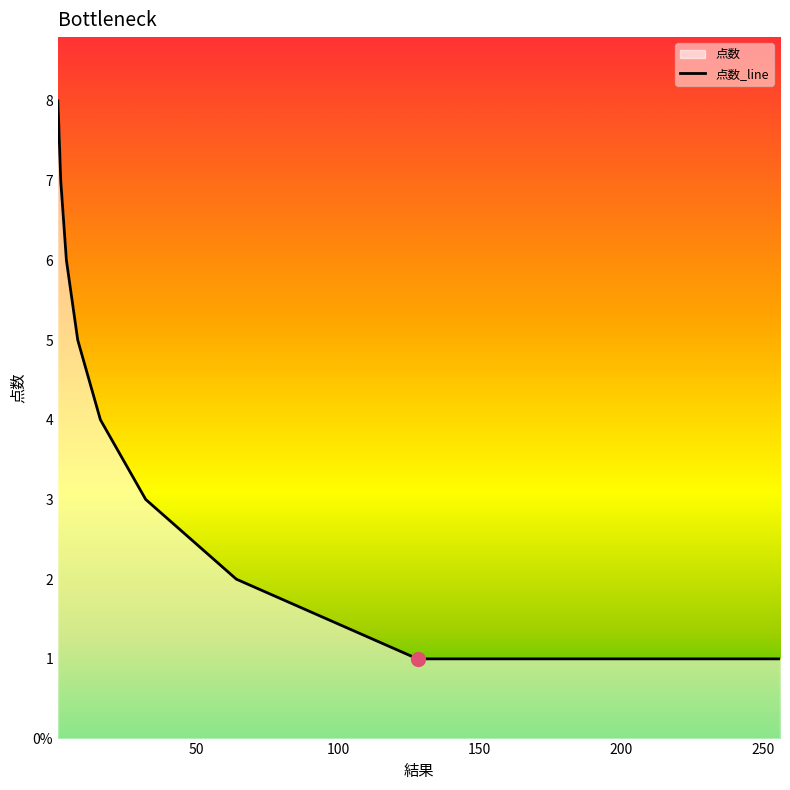

The value at 250 is 1.3. True or false?

False